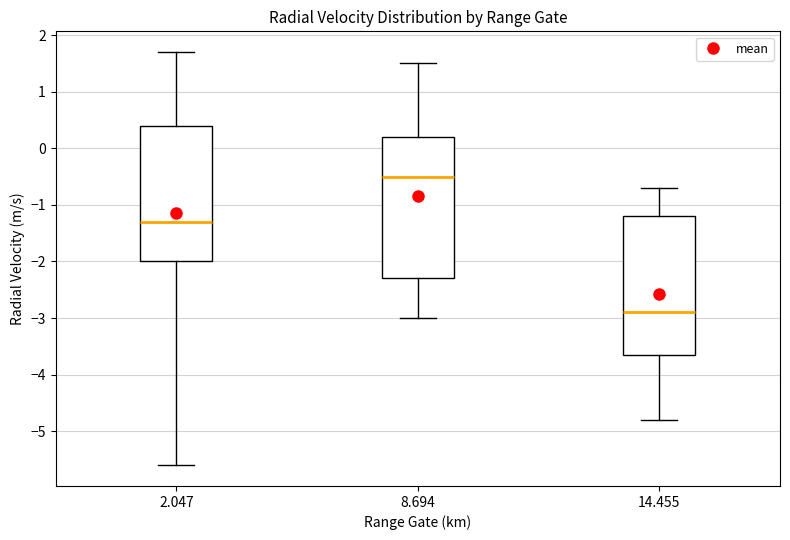

Which box's median line is the lowest?

14.455